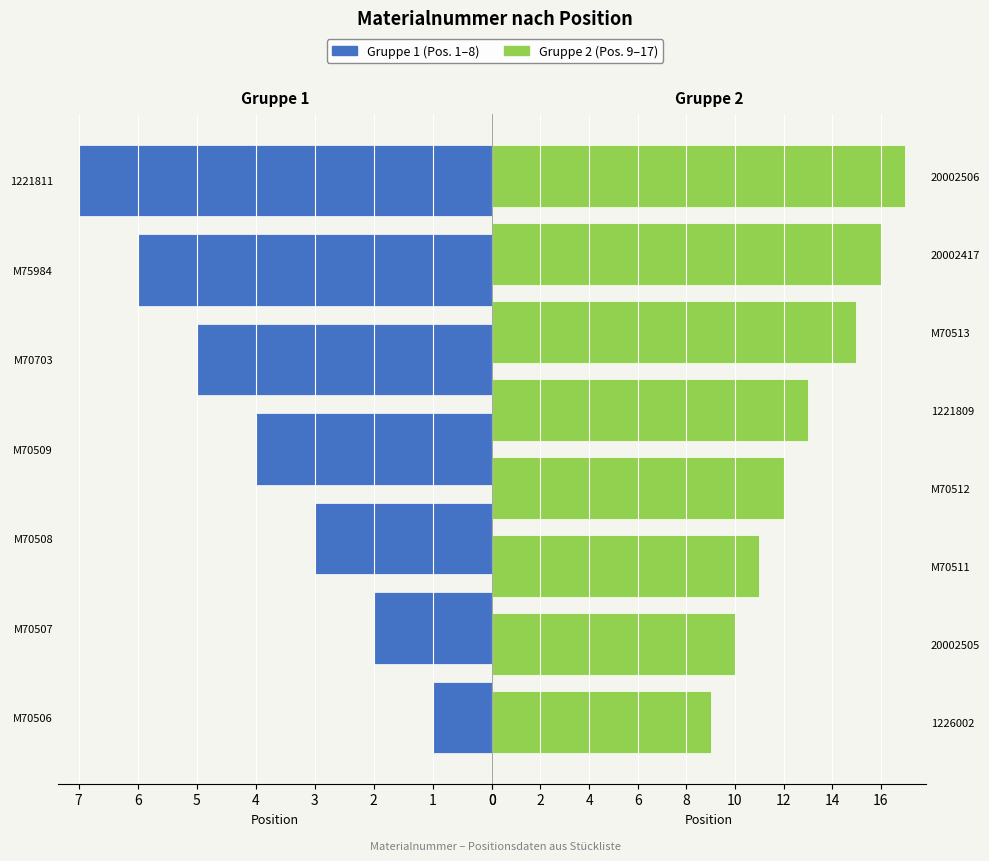

What is the difference between the maximum and minimum values?

16